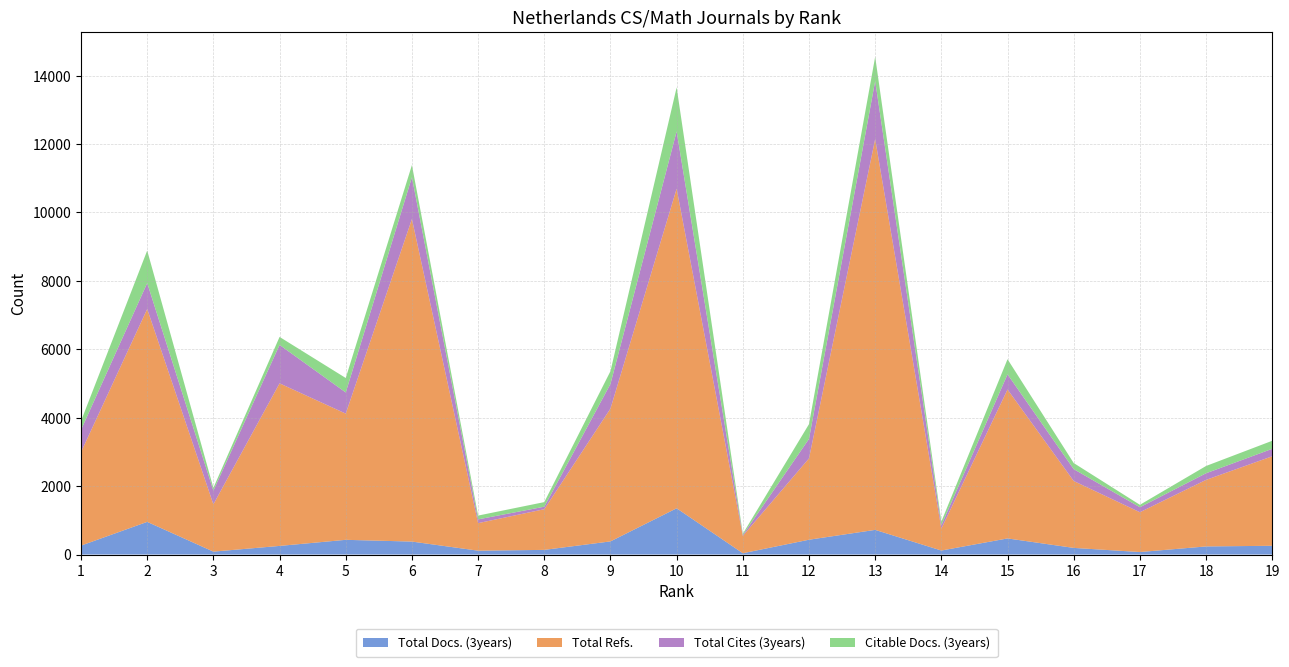

Reading right to left, what are all the values shown in this chart?

Total Docs. (3years): 256	237	73	194	471	117	721	433	38	1352	384	136	113	379	430	252	85	955	261
Total Refs.: 2617	1946	1164	1956	4354	641	11426	2378	508	9343	3883	1189	805	9429	3690	4753	1384	6224	2733
Total Cites (3years): 218	193	146	347	443	98	1694	569	24	1674	720	73	110	1221	618	1123	399	757	650
Citable Docs. (3years): 235	213	71	178	443	108	711	432	37	1287	373	135	111	357	423	234	82	951	261